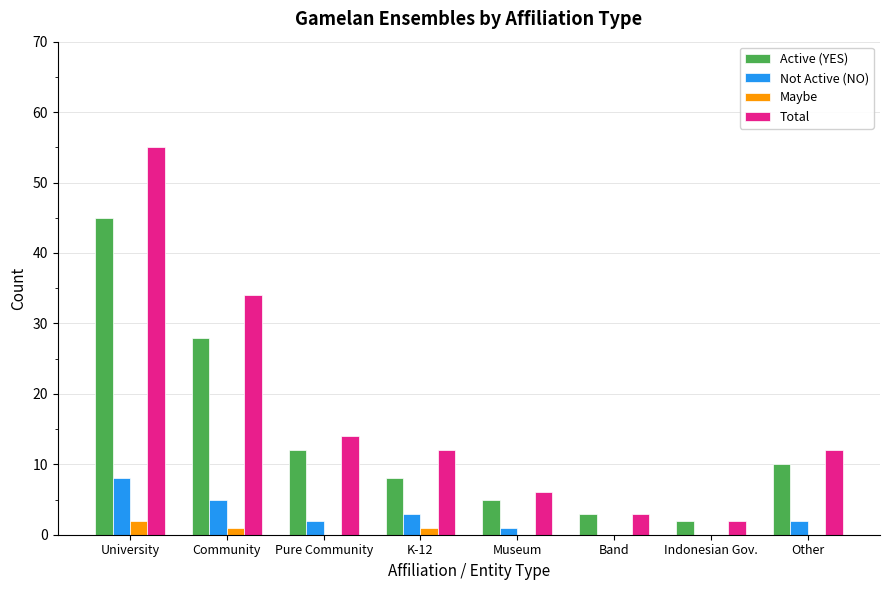

Reading right to left, transcribe all the data shown in this chart.

Active (YES): Other=10	Indonesian Gov.=2	Band=3	Museum=5	K-12=8	Pure Community=12	Community=28	University=45
Not Active (NO): Other=2	Indonesian Gov.=0	Band=0	Museum=1	K-12=3	Pure Community=2	Community=5	University=8
Maybe: Other=0	Indonesian Gov.=0	Band=0	Museum=0	K-12=1	Pure Community=0	Community=1	University=2
Total: Other=12	Indonesian Gov.=2	Band=3	Museum=6	K-12=12	Pure Community=14	Community=34	University=55